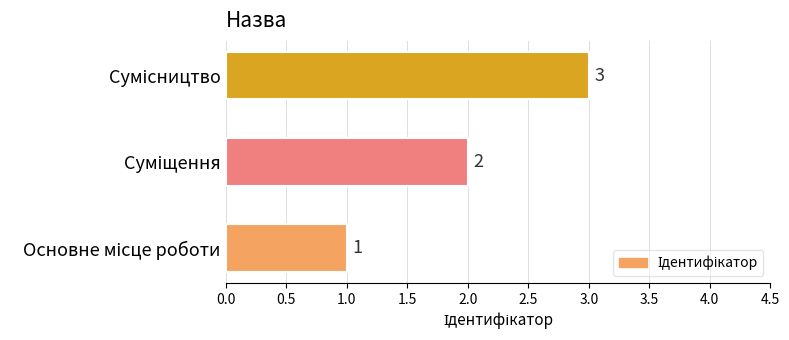

What is the maximum value shown in the chart?

3